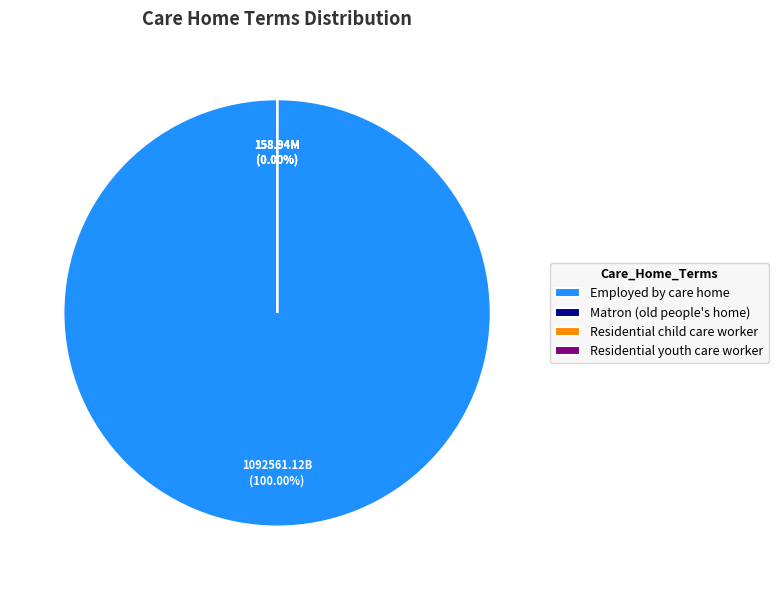

How many slices are in this pie chart?

4